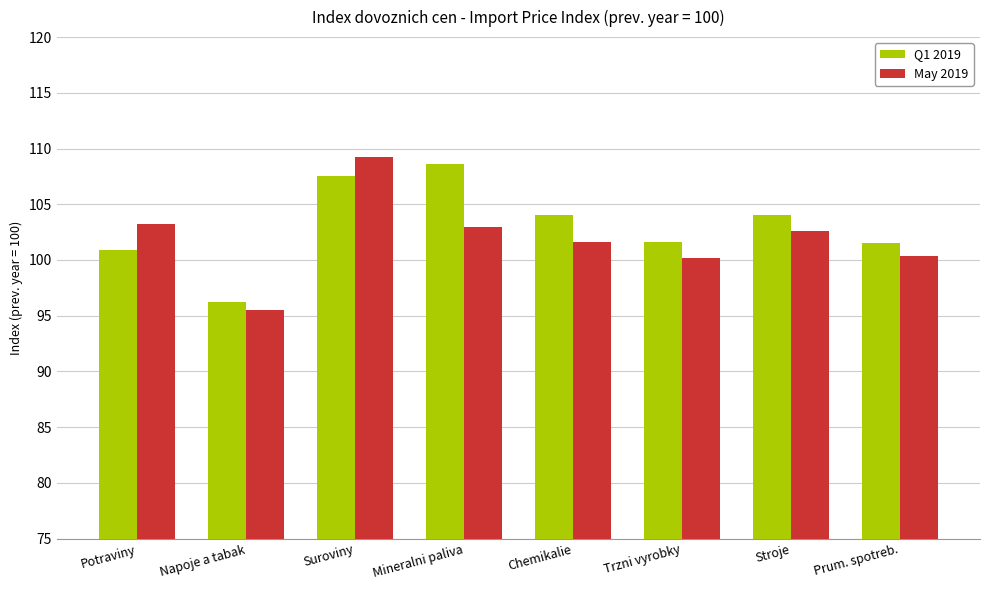

At which label does May 2019 reach its peak?

Suroviny